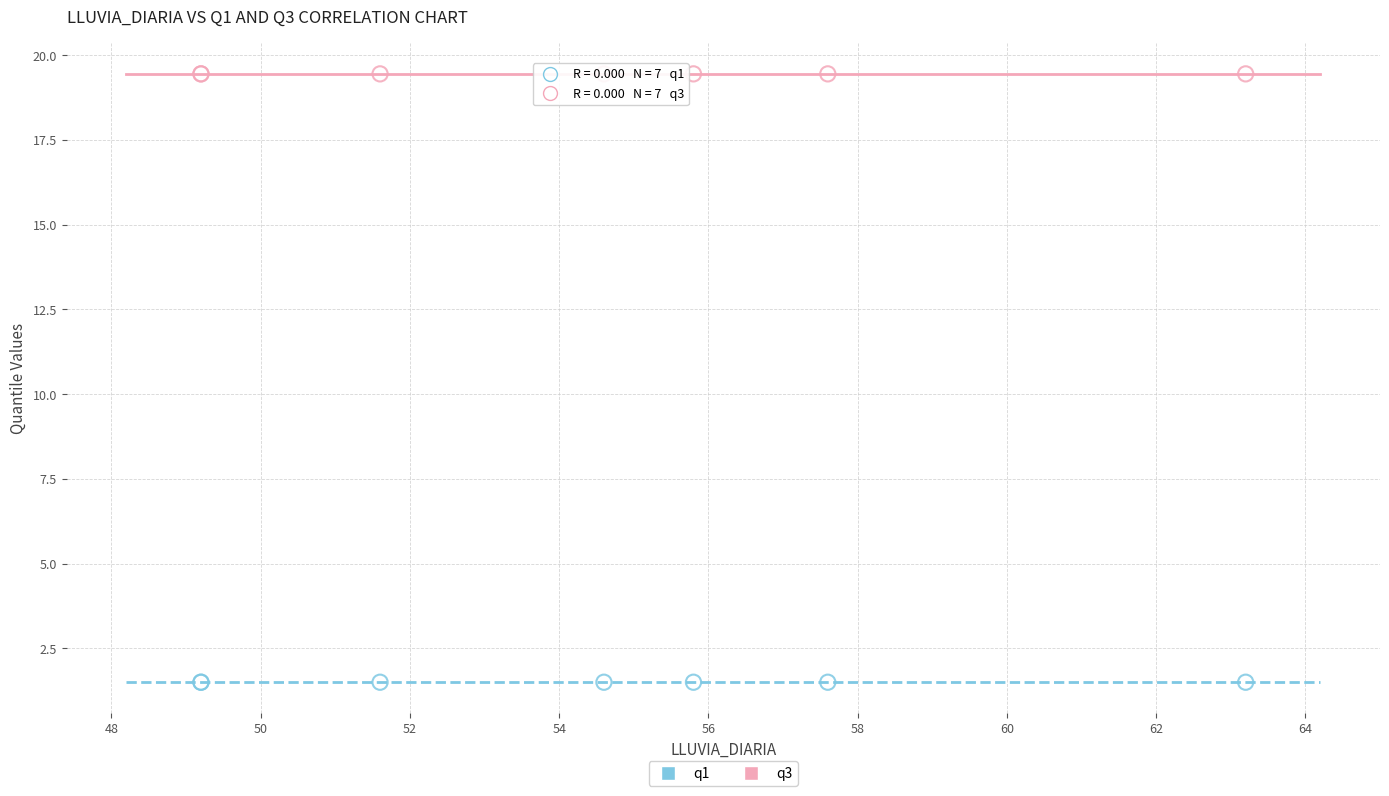

Which series contains the highest Y value?

q3